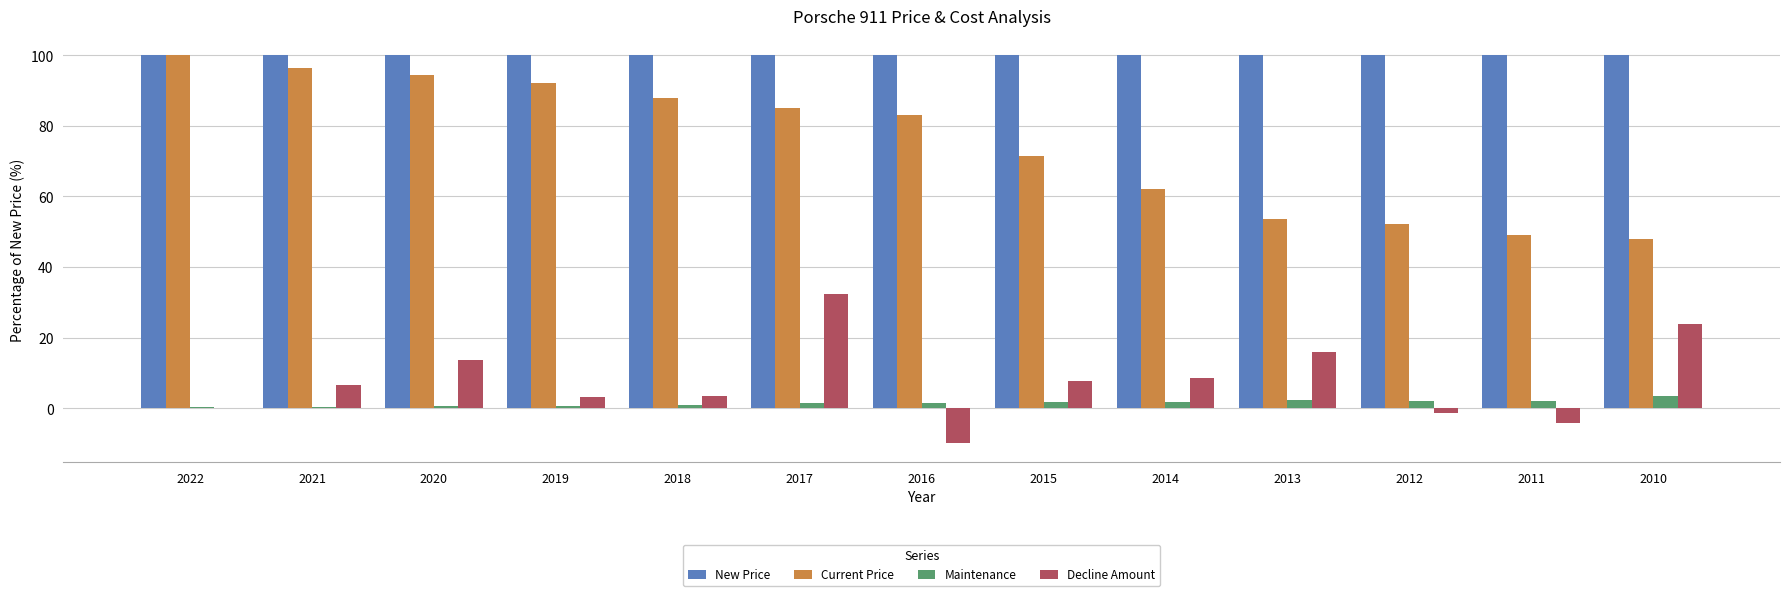

Which series changed the most between 2021 and 2016?

Decline Amount